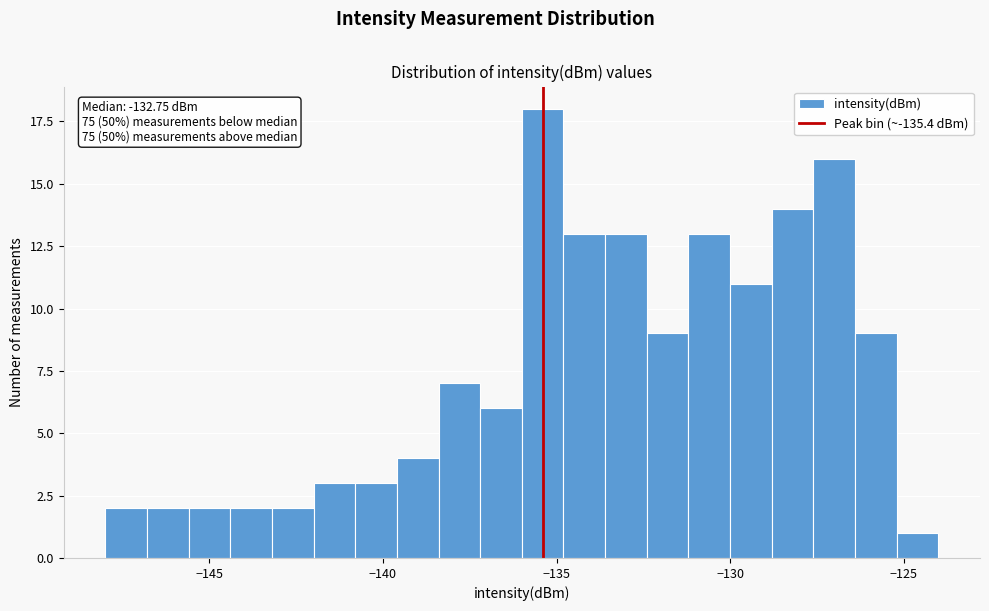

Read against the x-axis, roughly where is the centre of the tallest bar?

-135.5